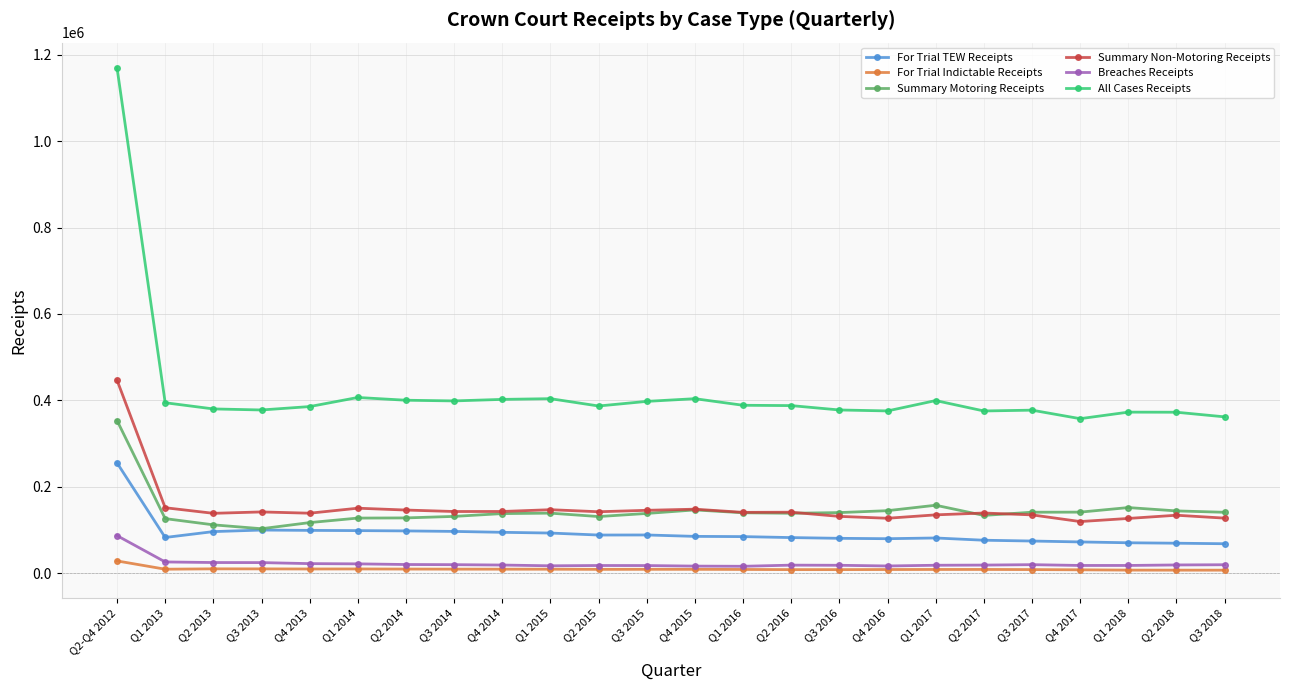

What is the difference between the Breaches Receipts values at Q2-Q4 2012 and Q2 2017?

68218